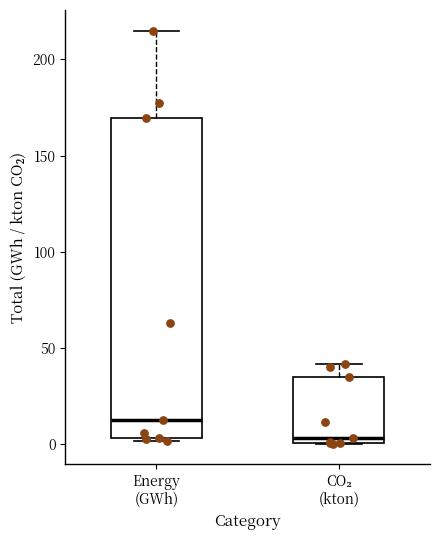

Reading left to right, read every box against the y-axis: the position of its median line, the range the box covers, and the ends of its whiskers. The values are not printed on the chart, so give them approximately, as read against the axis.

Energy (GWh): median 15, box 5 to 170, whiskers 0 to 215
CO₂ (kton): median 5, box 0 to 35, whiskers 0 to 40